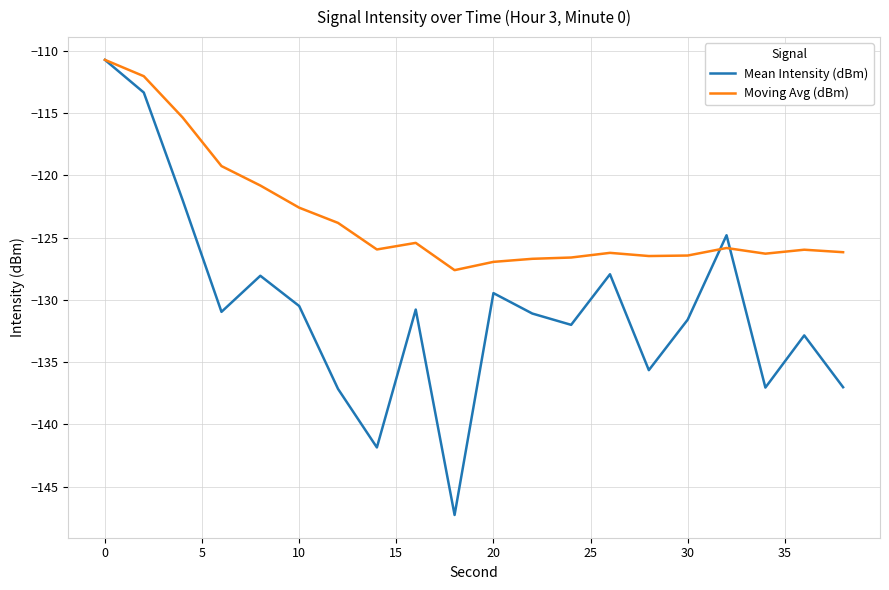

What is the lowest value of the Mean Intensity (dBm) series?

-147.3